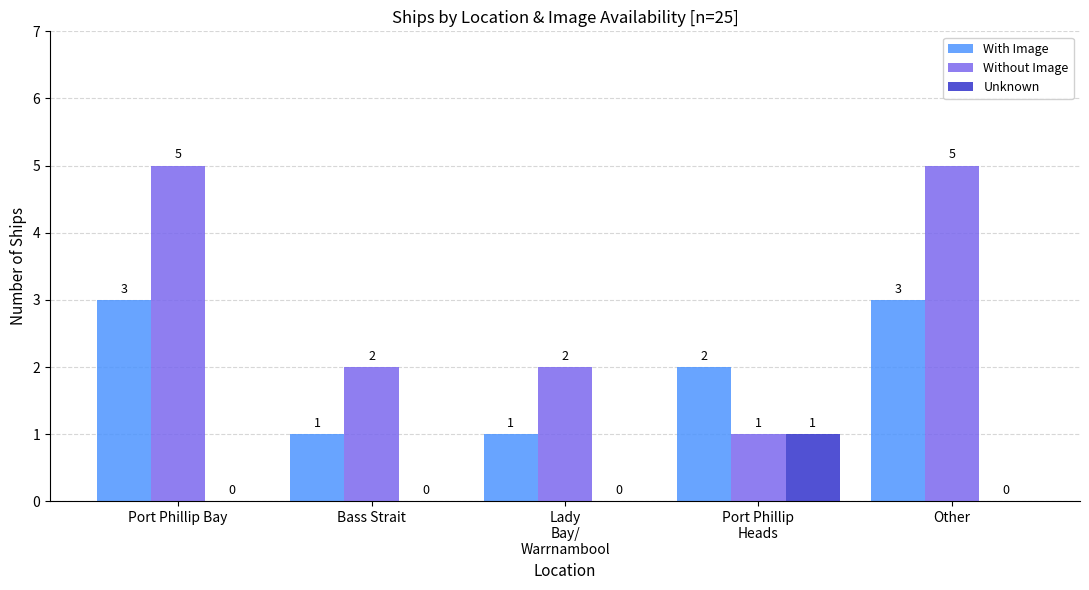

The Without Image series shows 2 at Bass Strait. True or false?

True